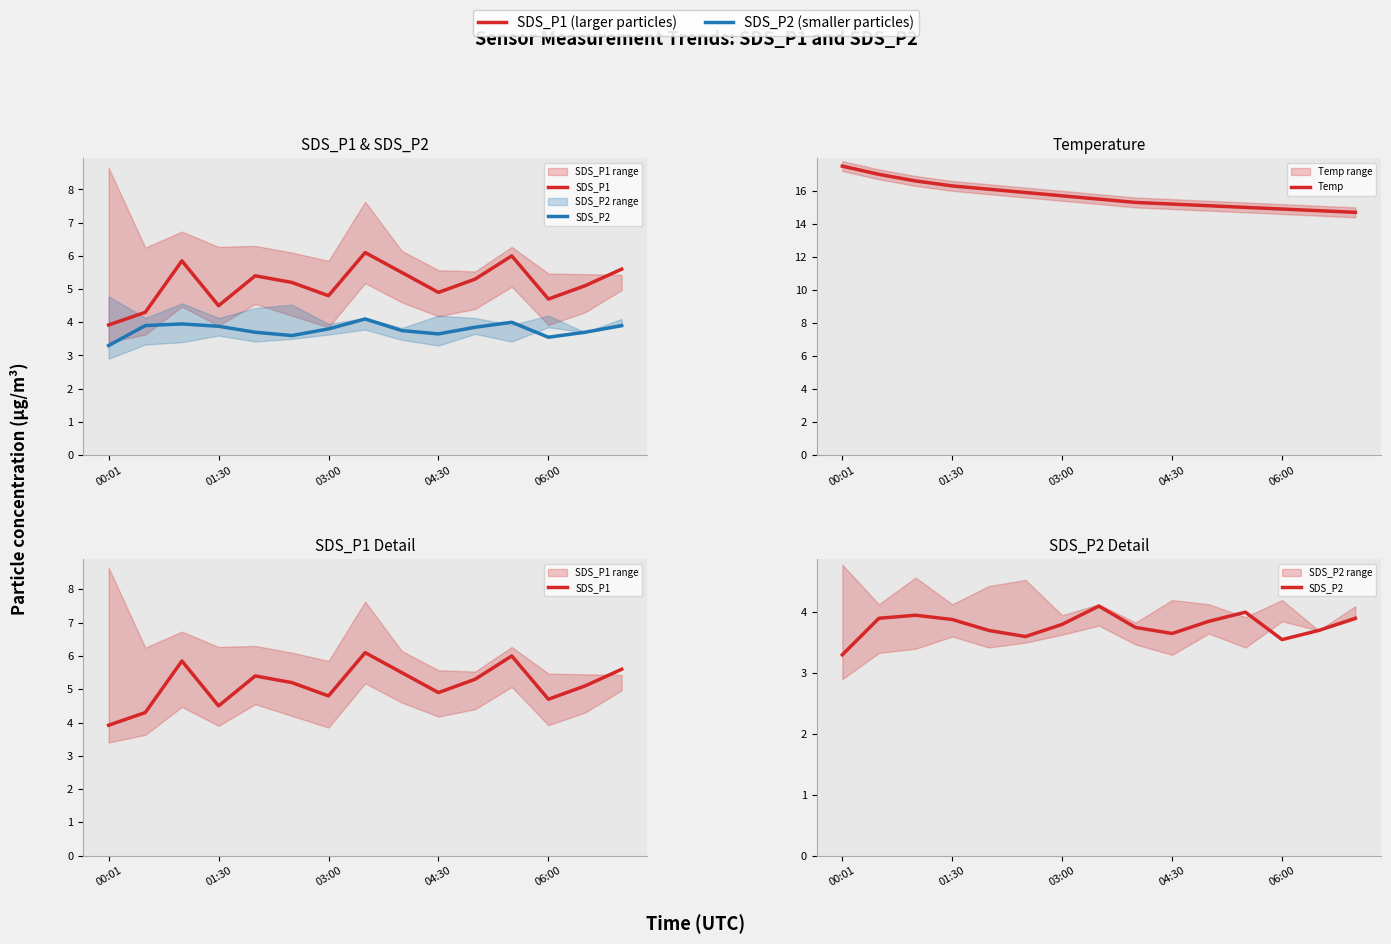

True or false: Temp and SDS_P2 intersect in this chart.

False